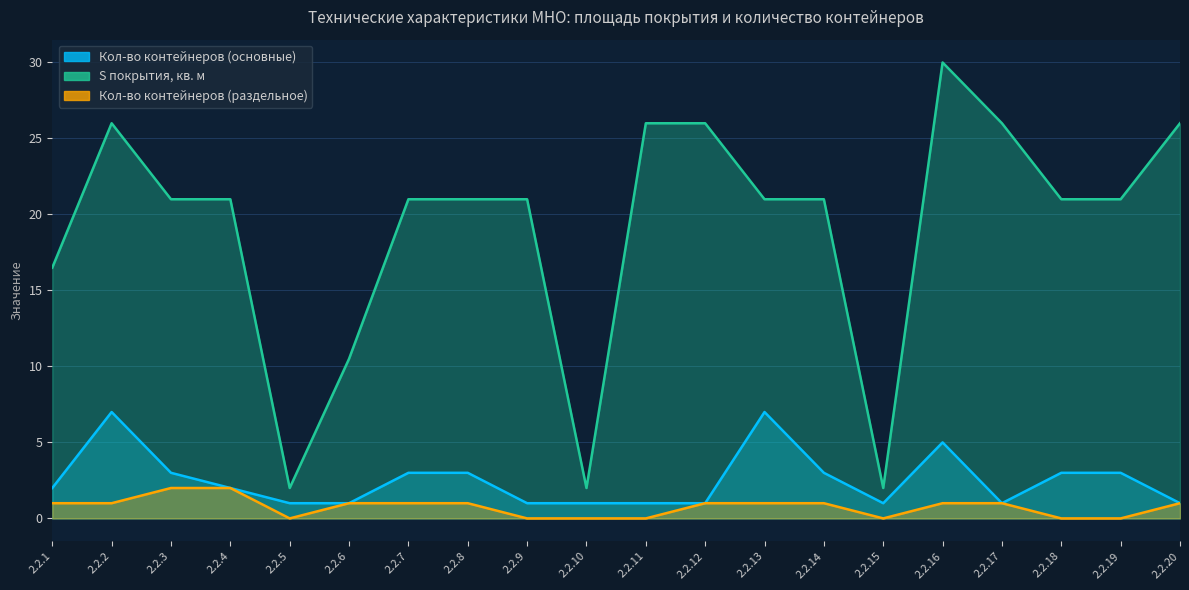

How many lines are shown in the chart?

3